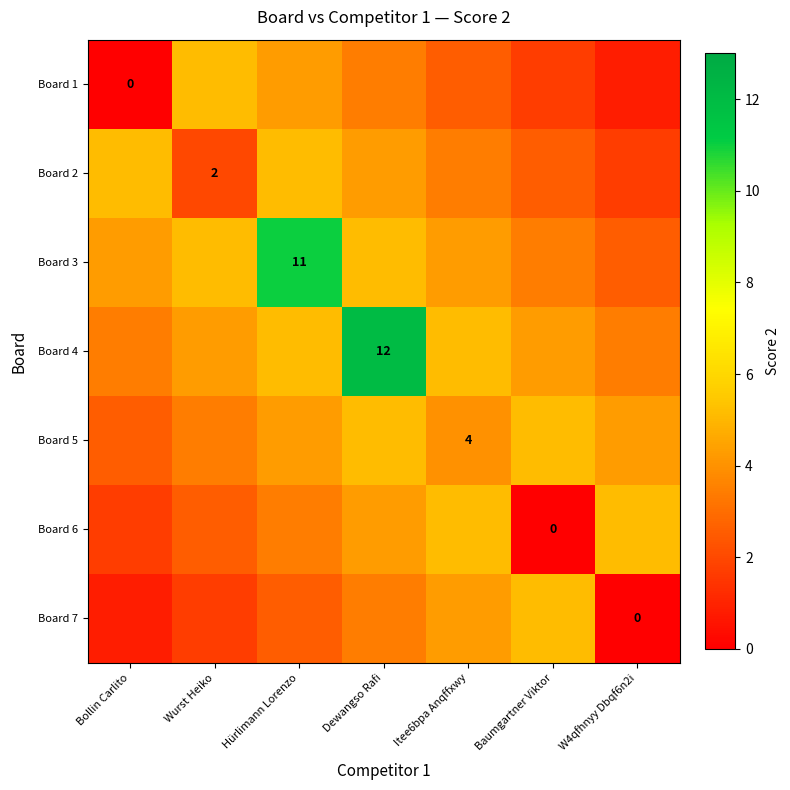

The Board 6 series shows 3.4 at Hürlimann Lorenzo. True or false?

True